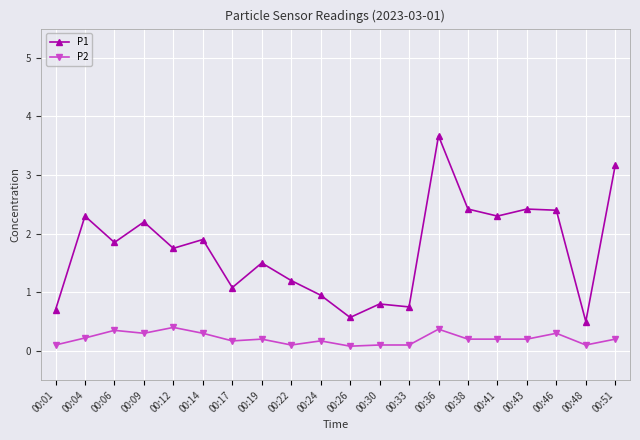

List the series in order of their overall mean, lowest first.

P2, P1